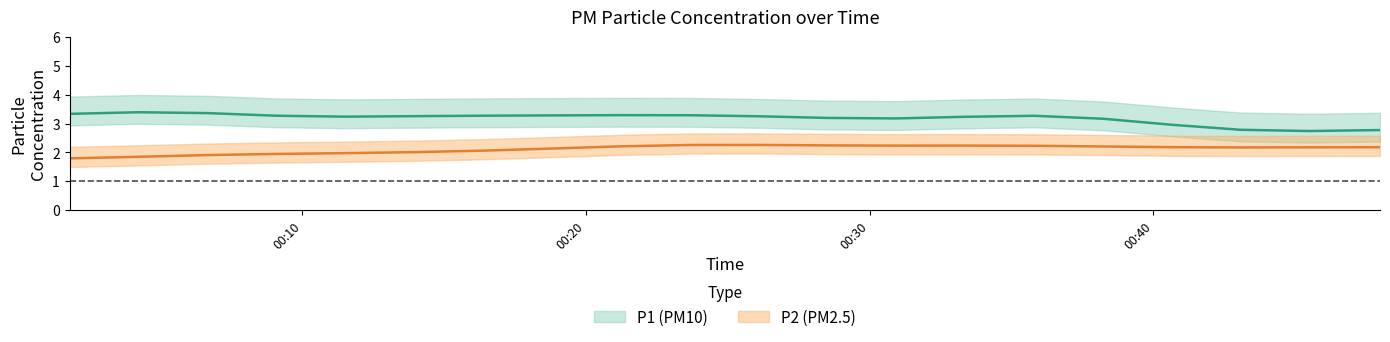

What are all the series names shown in the legend?

P1, P2